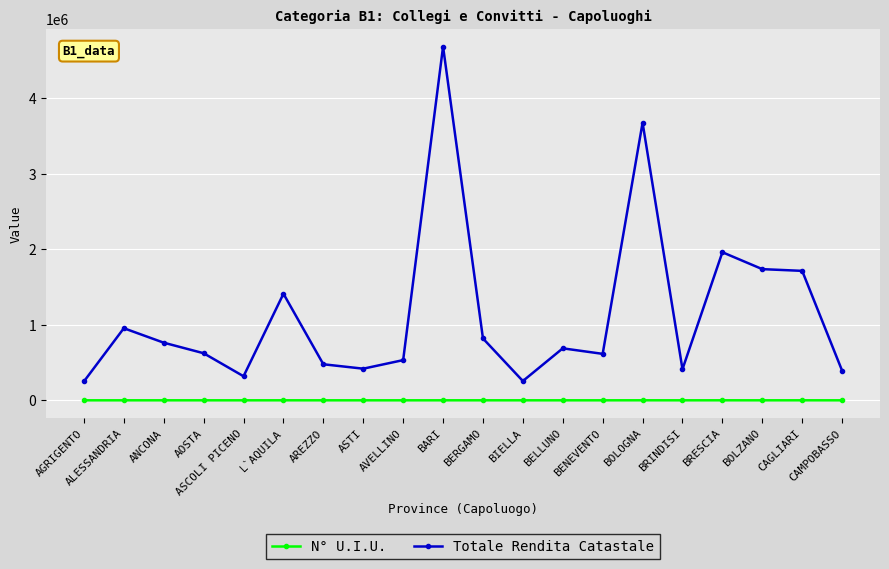

What is the total value across all series at AREZZO?

477007.3